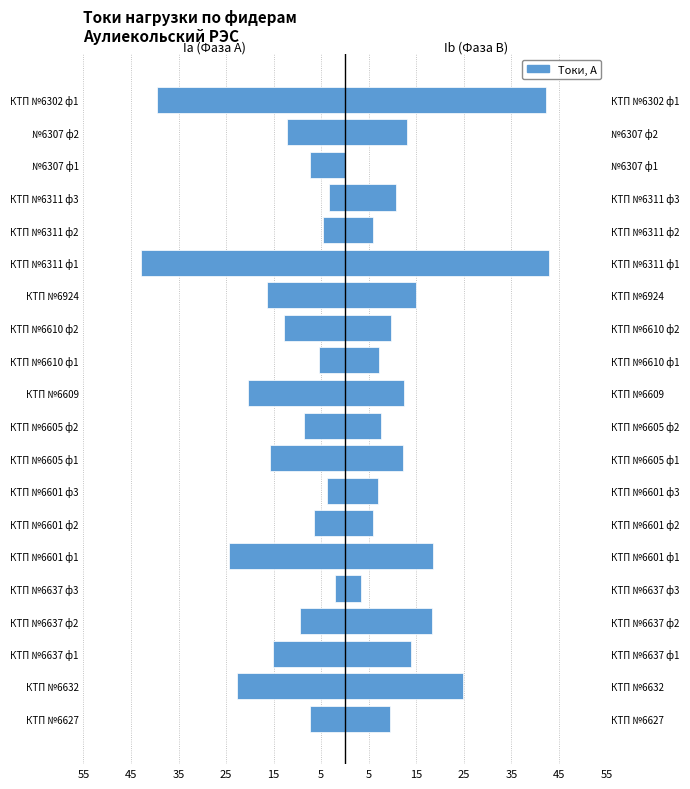

What is the sum of all Ia, А values?

-281.4